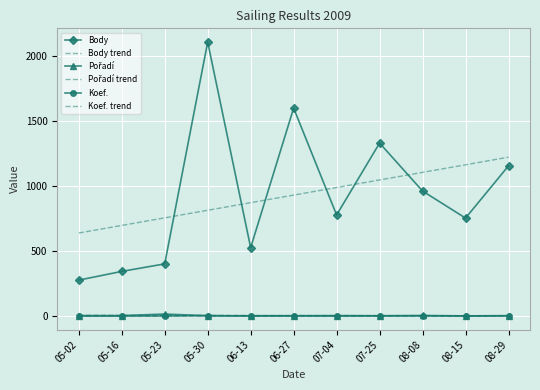

Which has a higher value, 05-02 or 05-23?

05-23